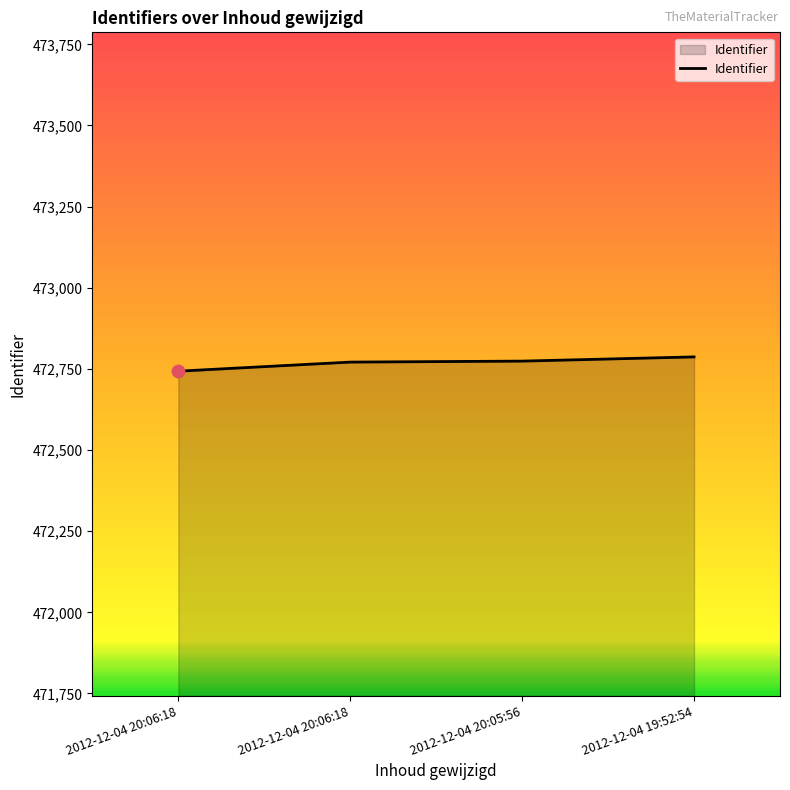

Between 2012-12-04 19:52:54 and 2012-12-04 20:06:18, which is larger?

2012-12-04 19:52:54